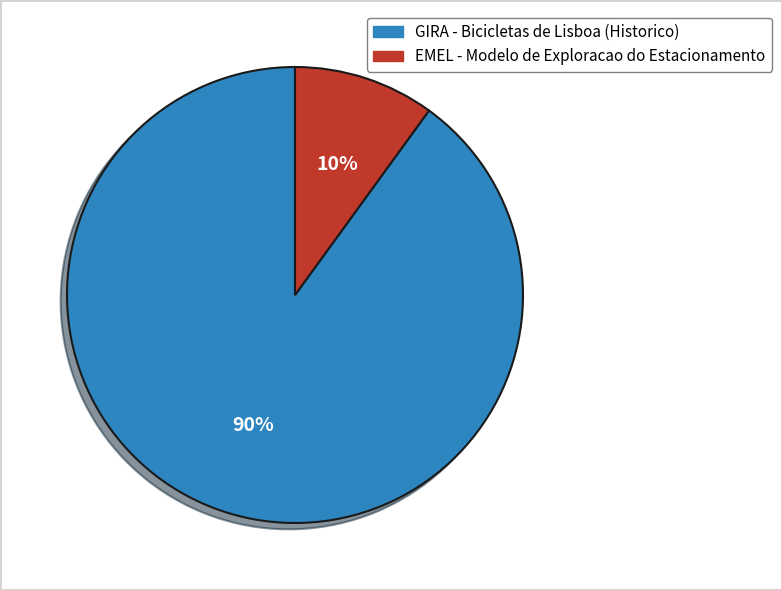

What is the smallest slice in the pie chart?

EMEL - Modelo de Exploracao do Estacionamento